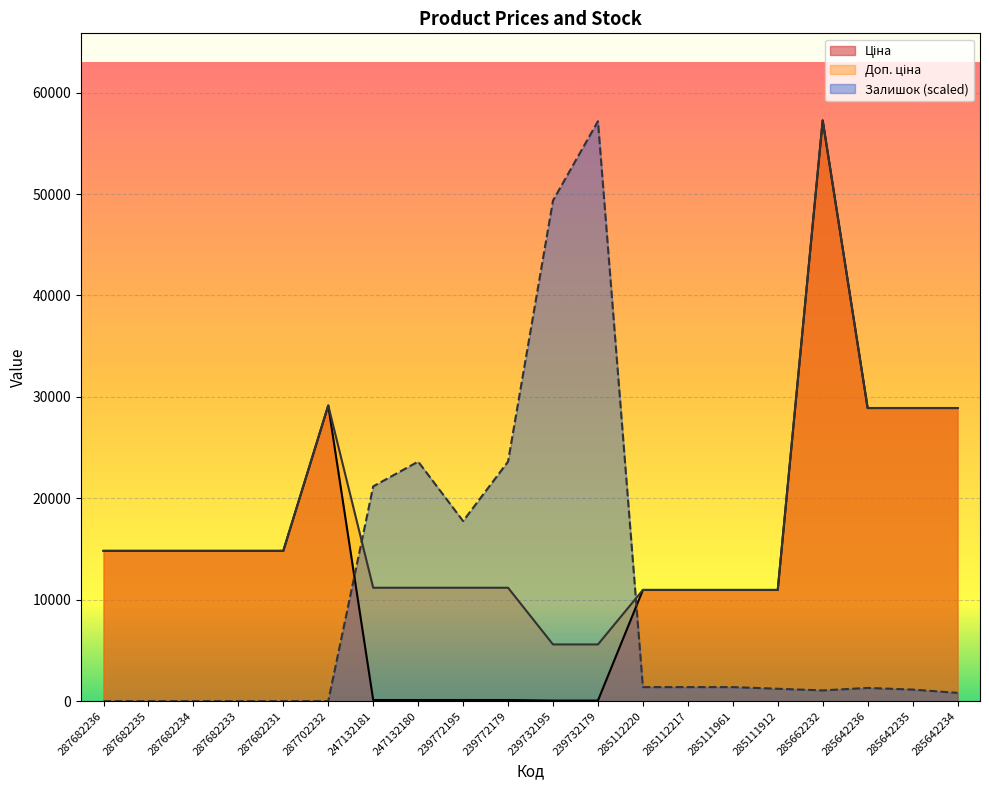

How many values in the Доп. ціна series exceed 14817?

10